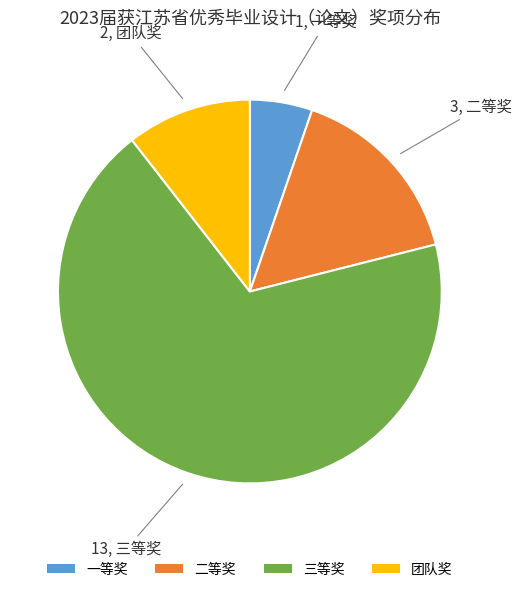

Which category has the biggest portion of the pie?

三等奖